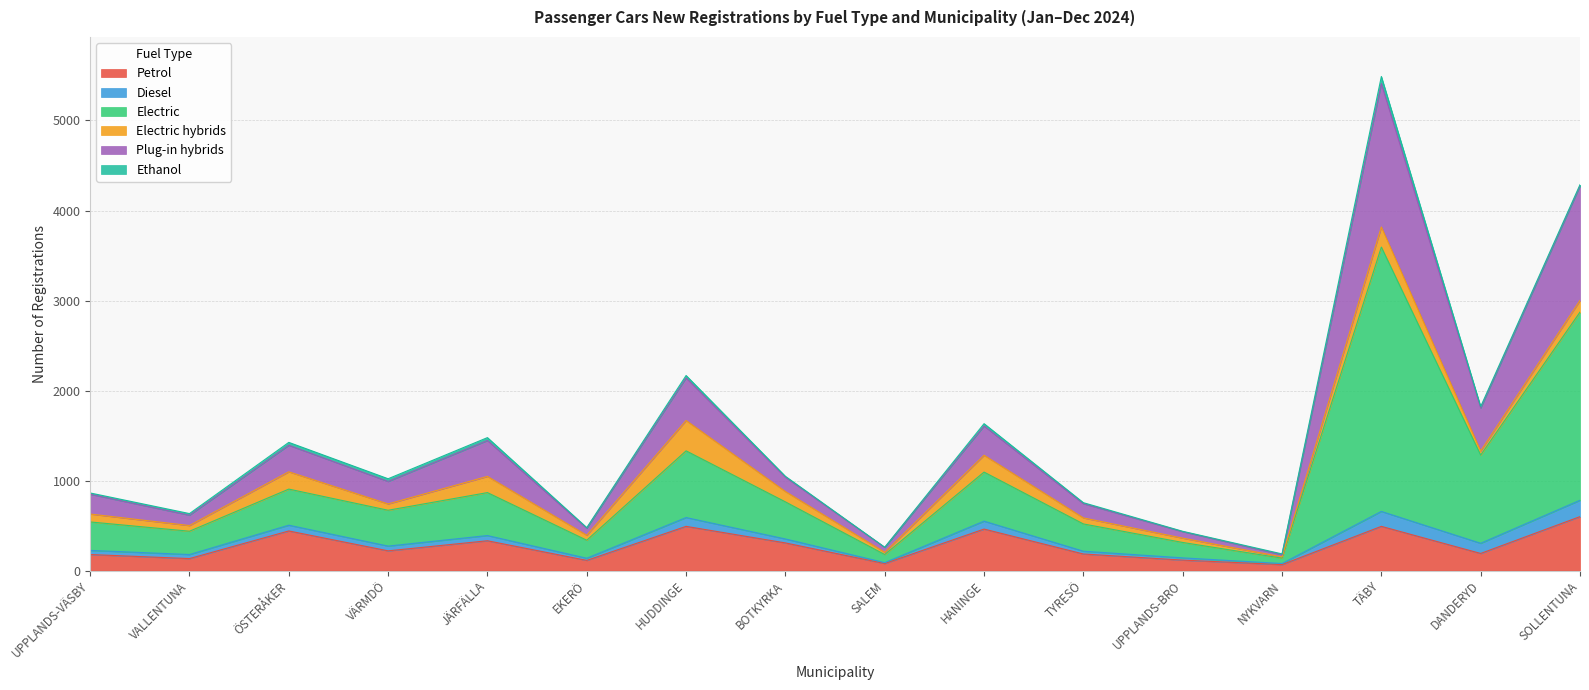

At which category is the sum across all series the highest?

TÄBY